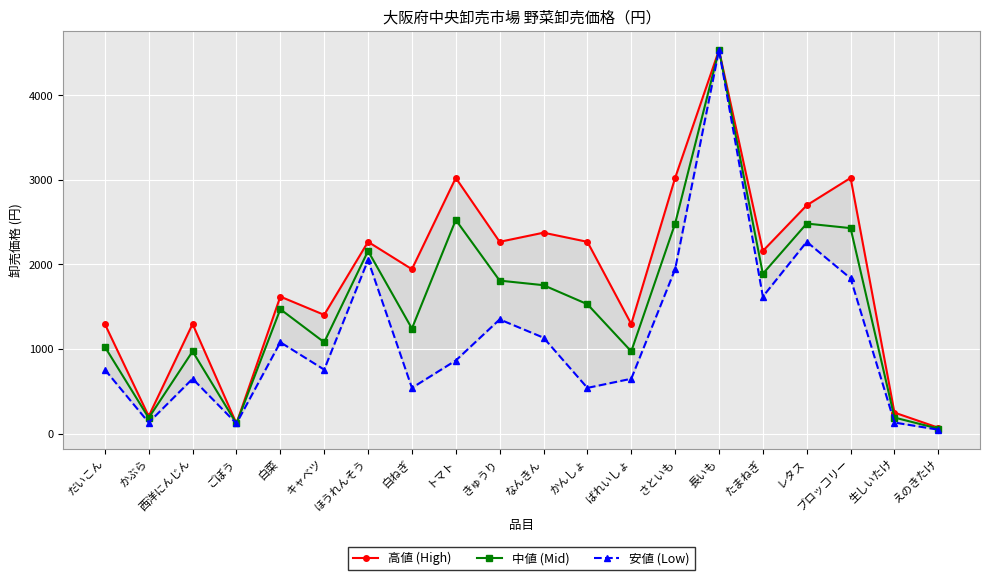

Reading left to right, list all the values displayed in this chart.

高値 (High): だいこん=1296	かぶら=205	西洋にんじん=1296	ごぼう=119	白菜=1620	キャベツ=1404	ほうれんそう=2268	白ねぎ=1944	トマト=3024	きゅうり=2268	なんきん=2376	かんしょ=2268	ばれいしょ=1296	さといも=3024	長いも=4536	たまねぎ=2160	レタス=2700	ブロッコリー=3024	生しいたけ=248	えのきたけ=69
中値 (Mid): だいこん=1026	かぶら=185	西洋にんじん=972	ごぼう=119	白菜=1471	キャベツ=1080	ほうれんそう=2160	白ねぎ=1242	トマト=2527	きゅうり=1809	なんきん=1755	かんしょ=1530	ばれいしょ=972	さといも=2484	長いも=4536	たまねぎ=1890	レタス=2484	ブロッコリー=2430	生しいたけ=189	えのきたけ=58
安値 (Low): だいこん=756	かぶら=130	西洋にんじん=648	ごぼう=119	白菜=1080	キャベツ=756	ほうれんそう=2052	白ねぎ=540	トマト=864	きゅうり=1350	なんきん=1134	かんしょ=540	ばれいしょ=648	さといも=1944	長いも=4536	たまねぎ=1620	レタス=2268	ブロッコリー=1836	生しいたけ=130	えのきたけ=46